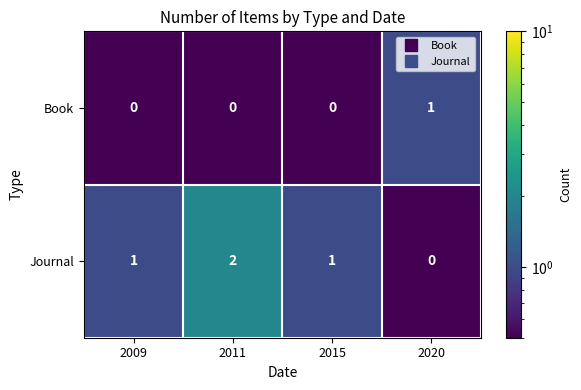

What is the sum of all Journal values?

4